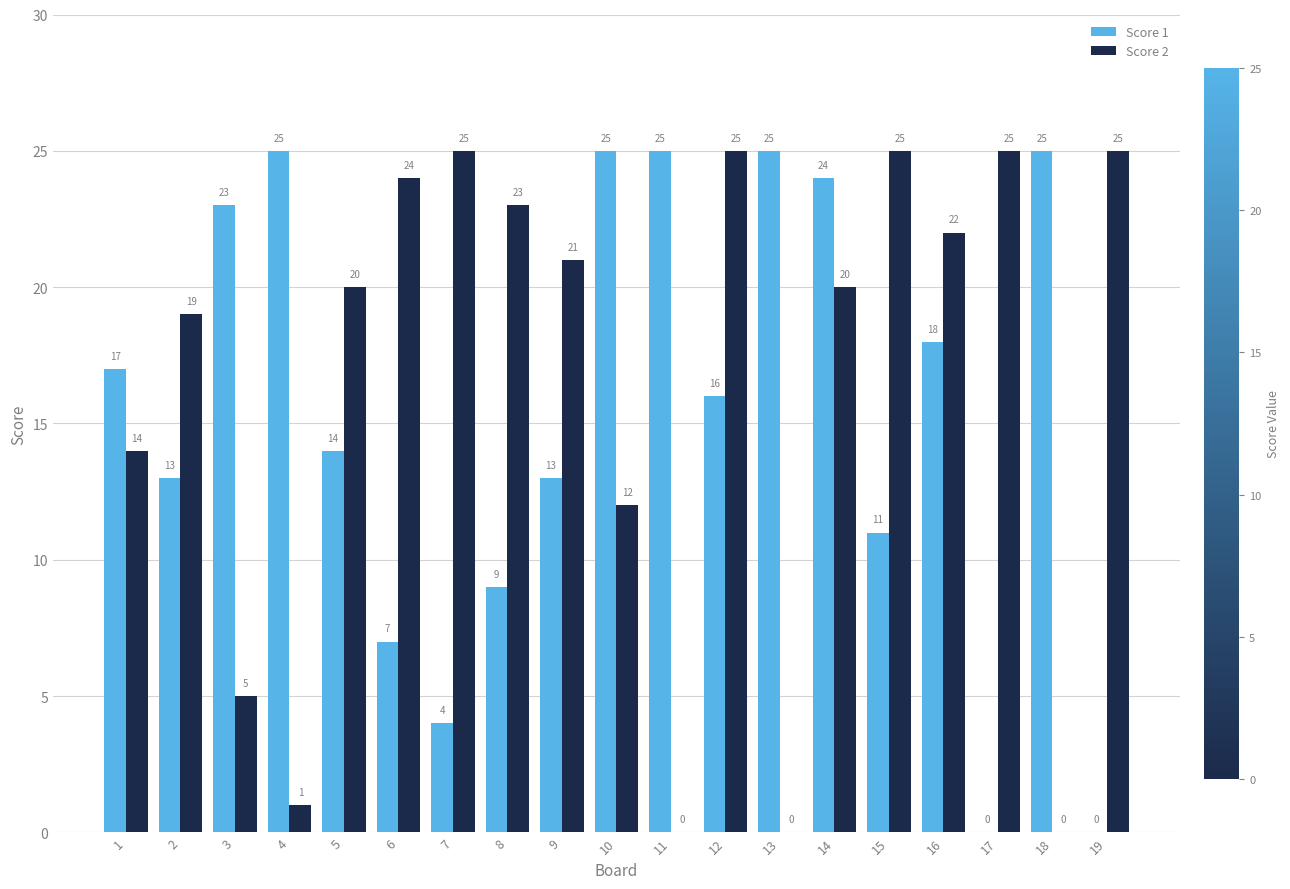

What is the sum of all Score 2 values?

306